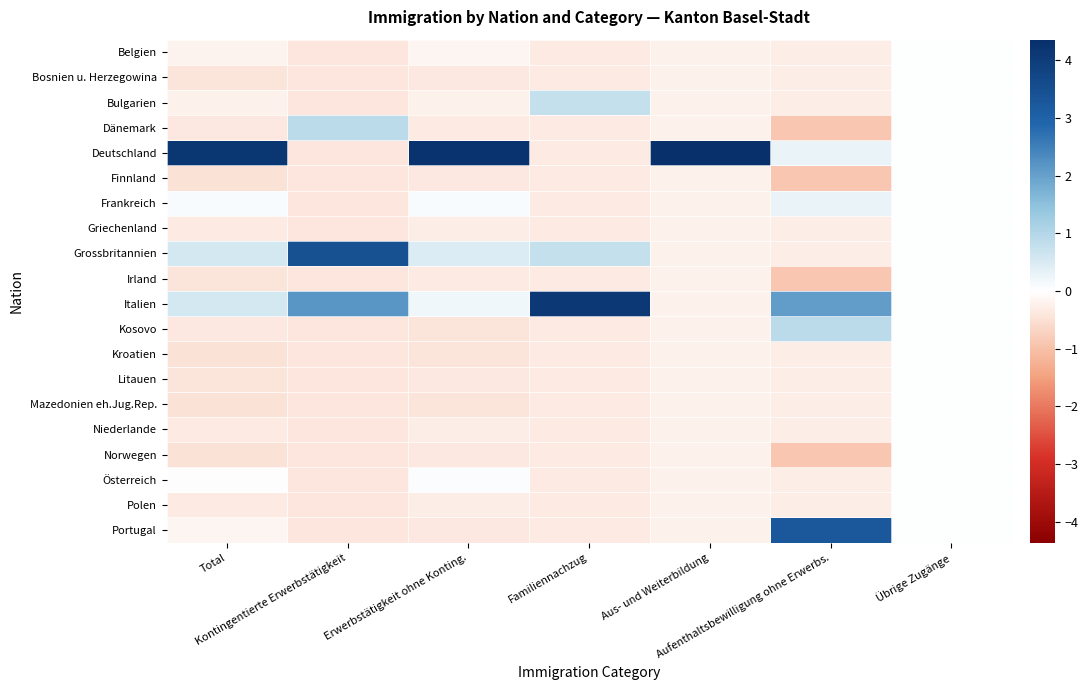

What is the difference between the highest and lowest values at Erwerbstätigkeit ohne Konting.?

4.7